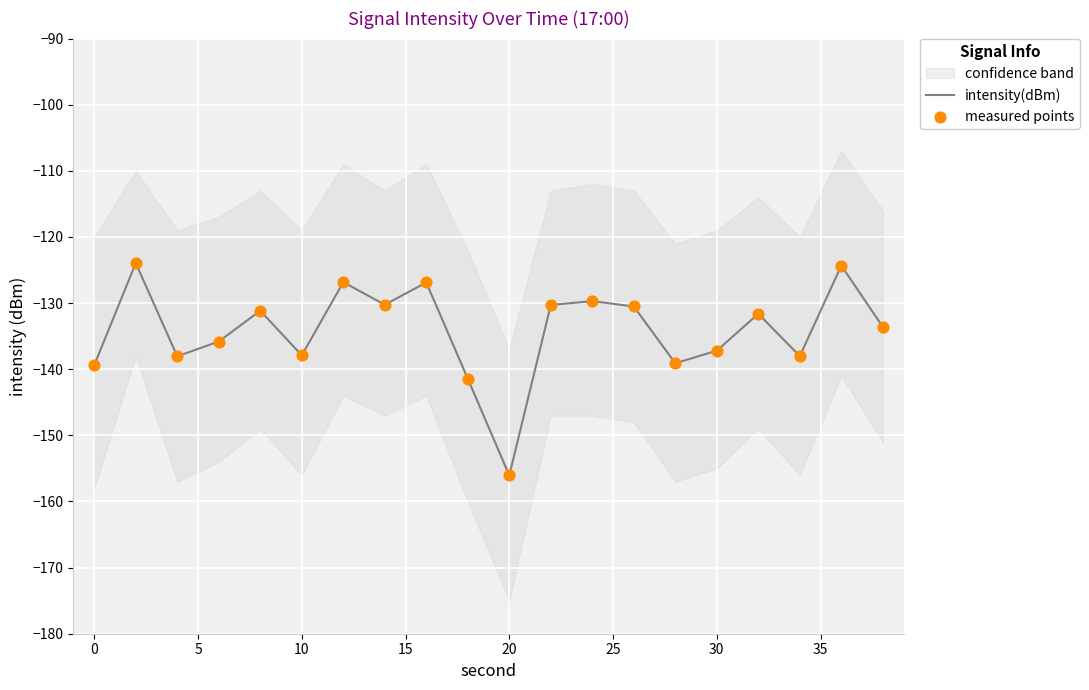

At how many categories does at least one series exceed -125?

2